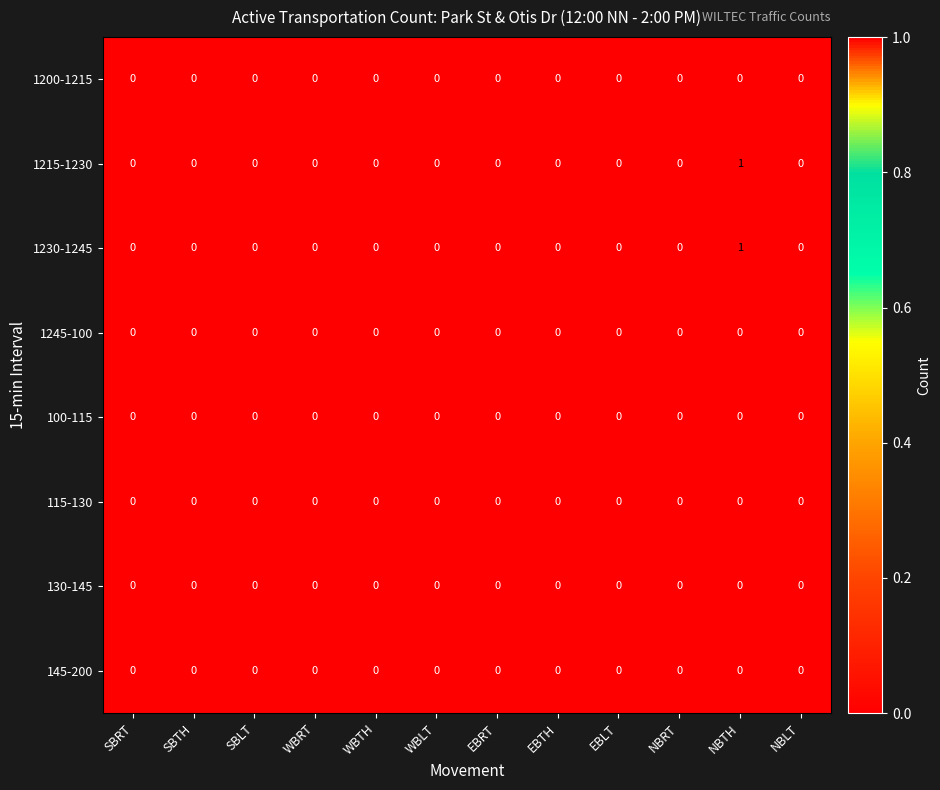

The value of 1215-1230 at EBRT is -1. True or false?

False